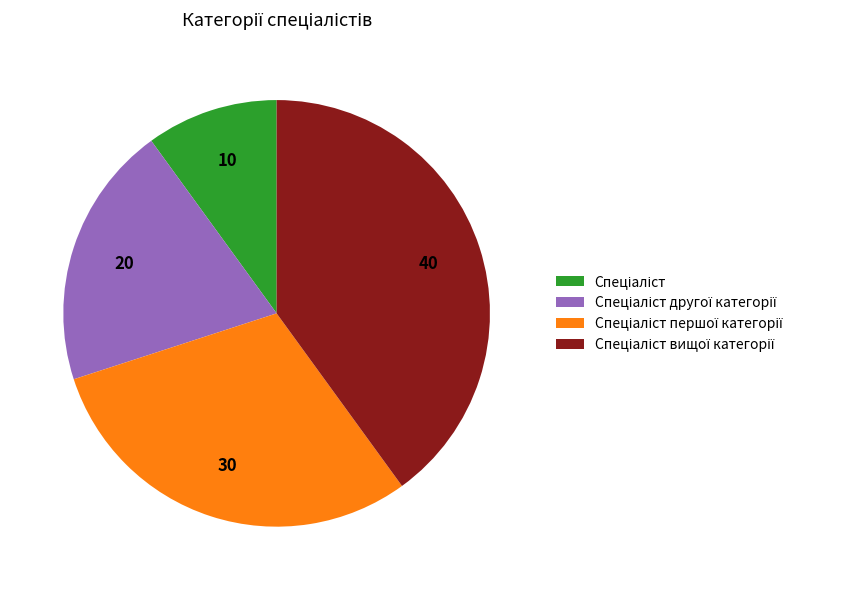

Is there any slice that represents more than half of the pie?

No